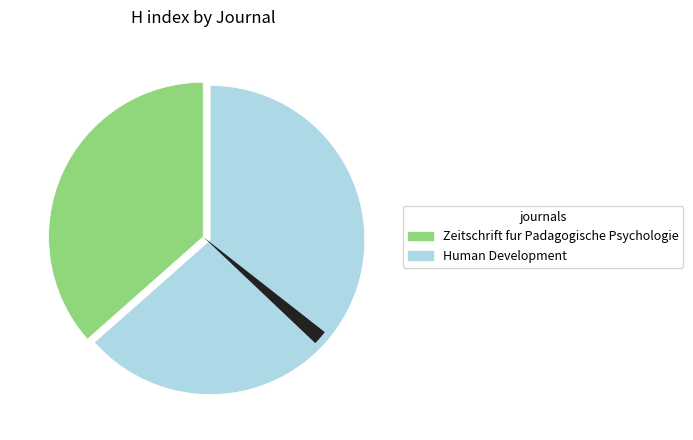

Approximately how many times larger is the value at Zeitschrift fur Padagogische Psychologie compared to Human Development?

0.6